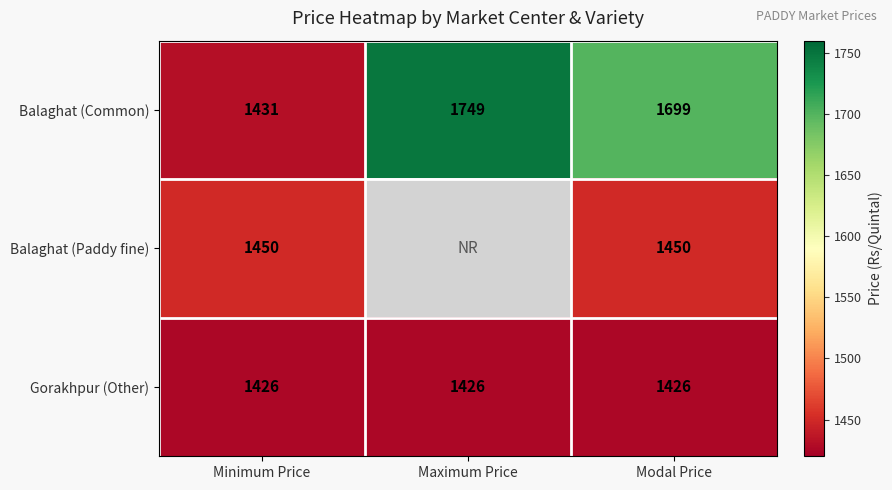

At Minimum Price, list the series in order from smallest to largest.

Gorakhpur (Other), Balaghat (Common), Balaghat (Paddy fine)